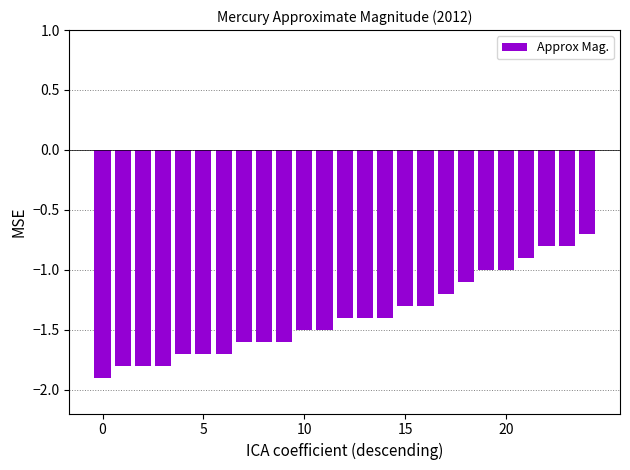

What is the value of the 24th bar from the left?

-0.8